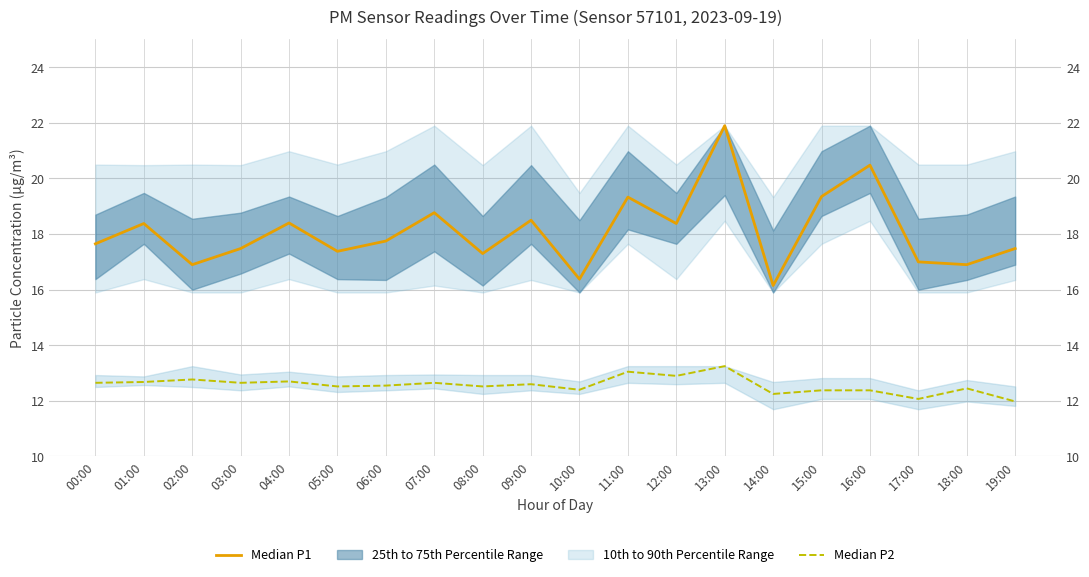

Which series changed the most between 10:00 and 13:00?

Median P1